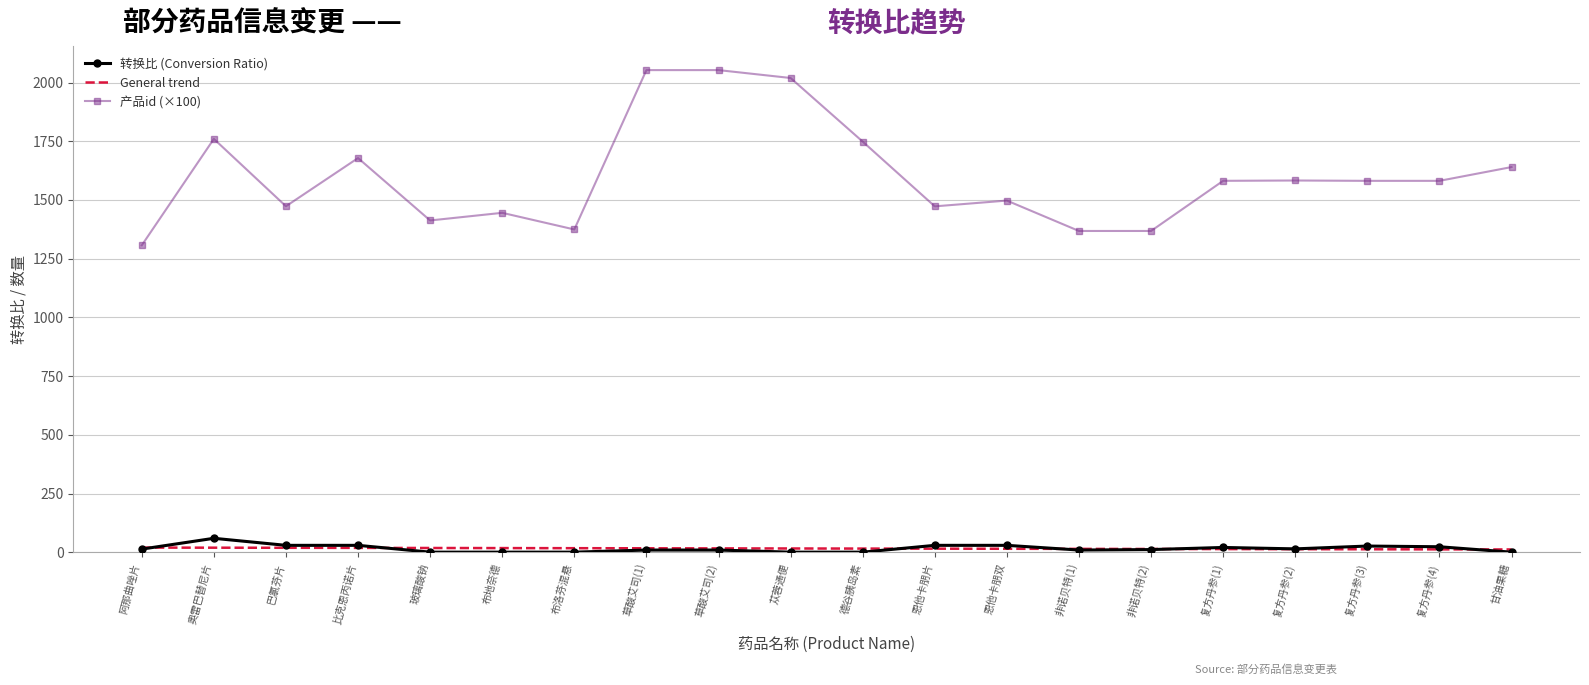

Is the value of 产品id (×100) at 布地奈德 greater than the value of 转换比 (Conversion Ratio) at 巴氯芬片?

Yes